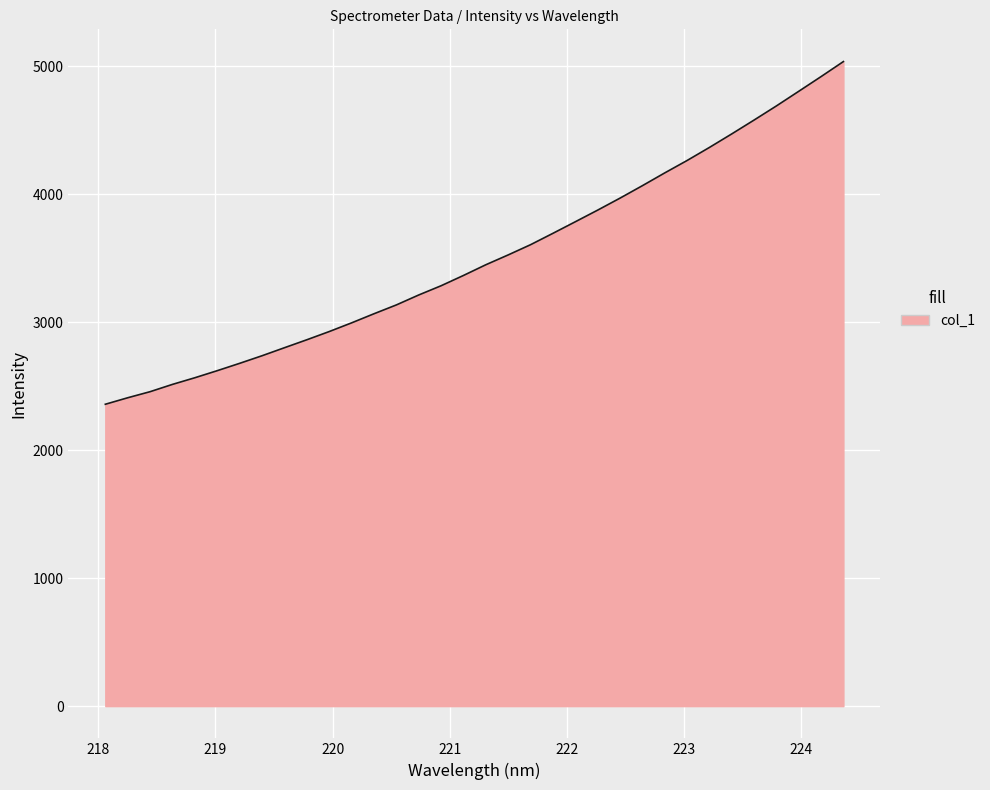

What is the difference between the maximum and minimum values?

2677.0